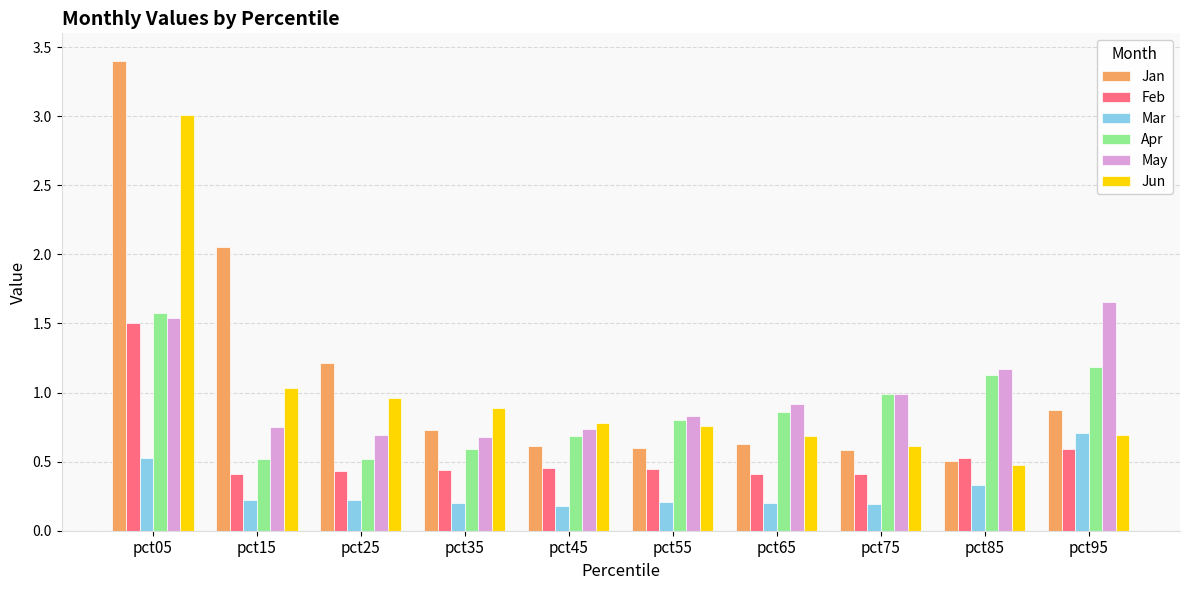

The Jun series shows 0.8 at pct55. True or false?

True